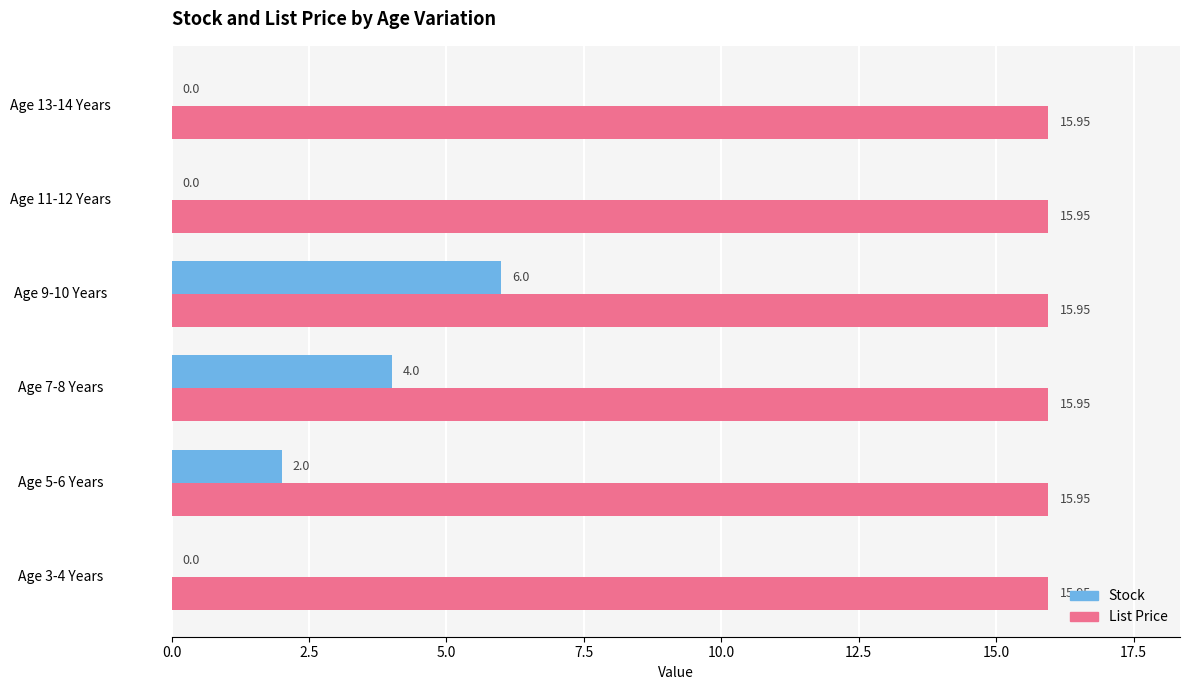

Is the value of List Price at Age 7-8 Years greater than the value of Stock at Age 11-12 Years?

Yes